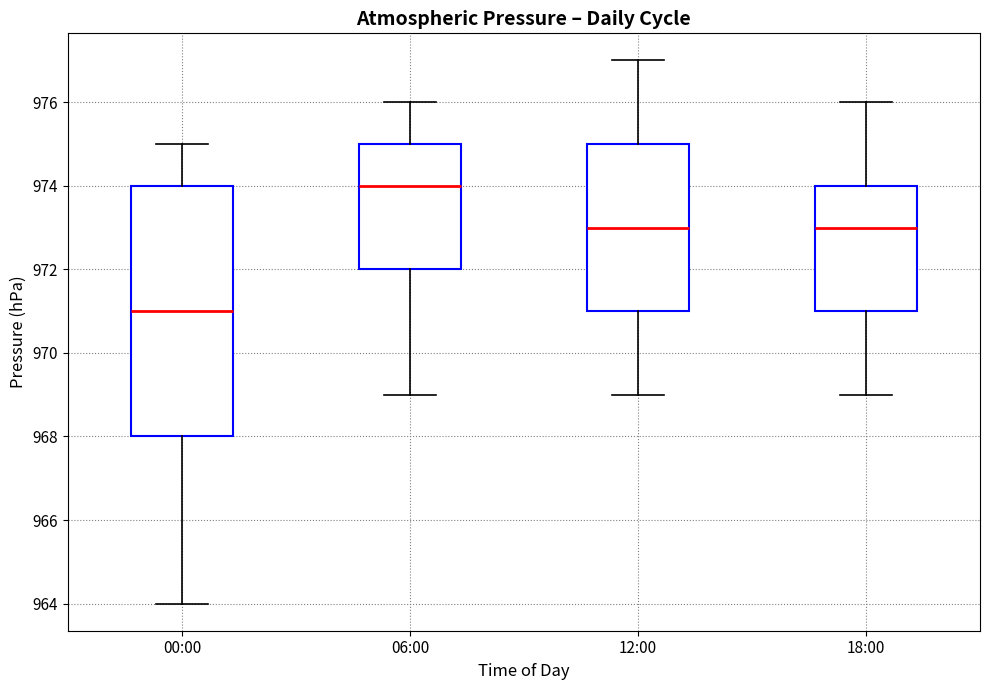

Comparing the boxes themselves (not the whiskers), which one is the tallest?

00:00